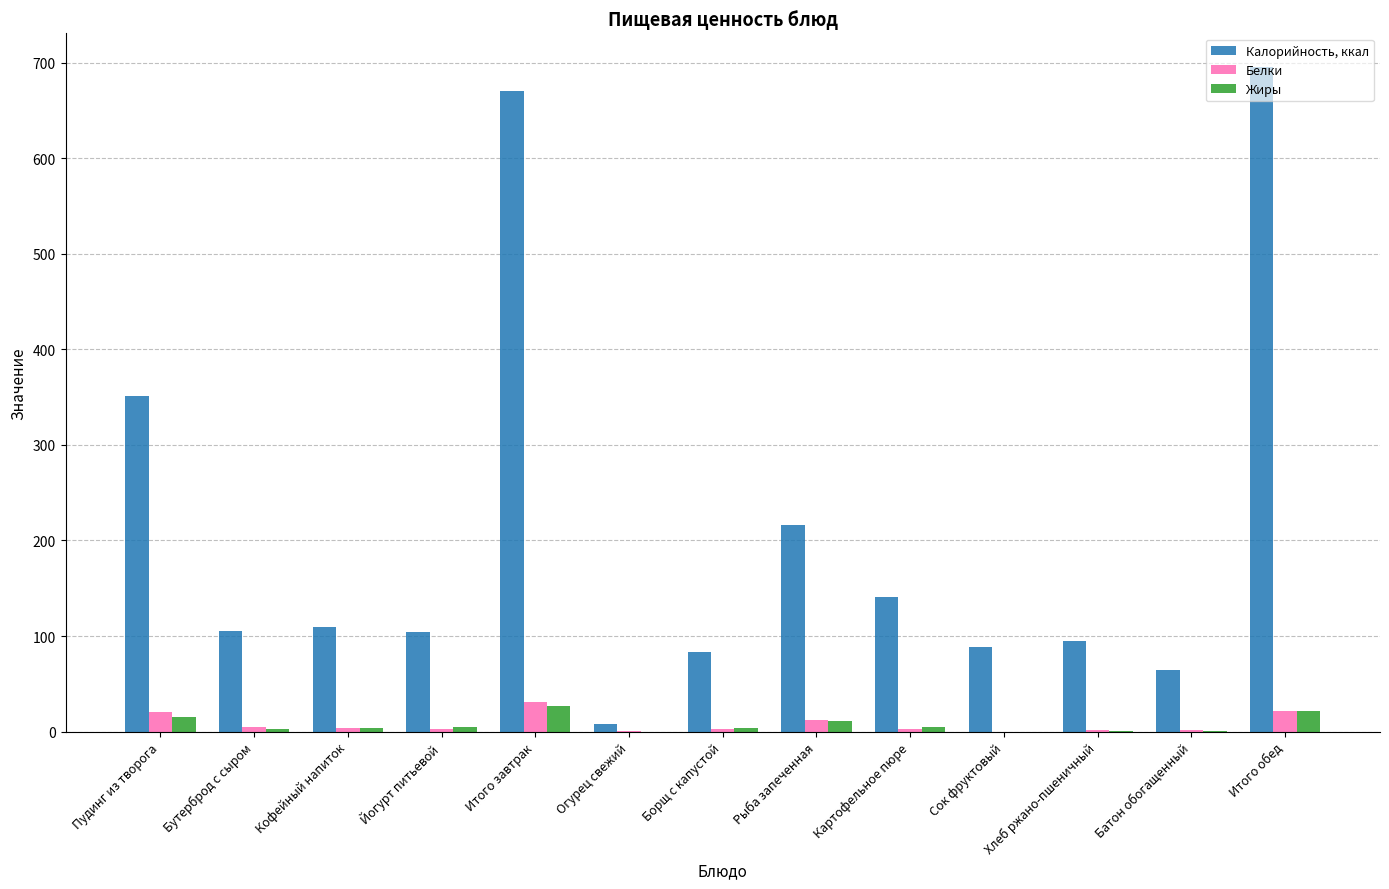

The value of Жиры at Йогурт питьевой is 5.2. True or false?

True